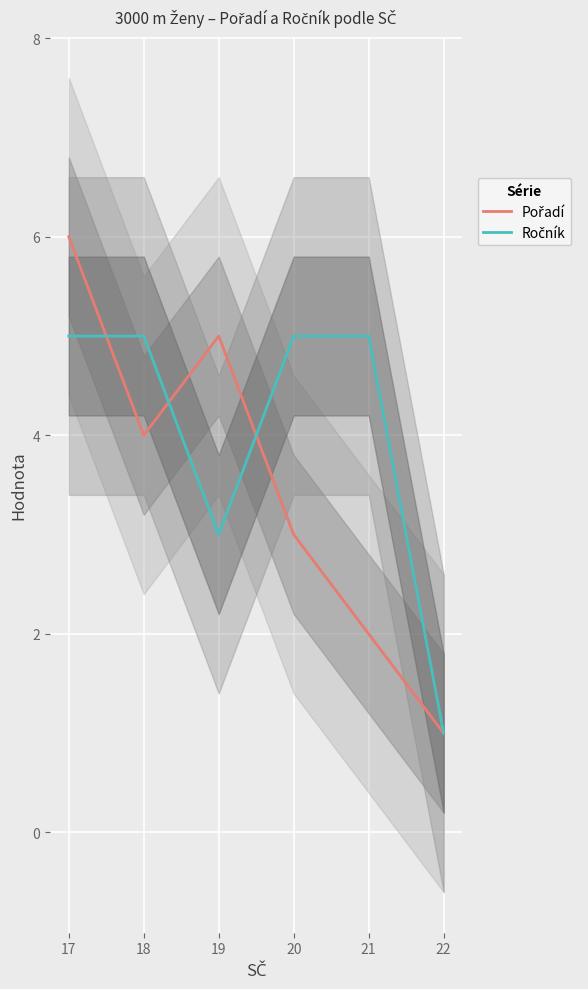

What is the minimum value shown in the chart?

1